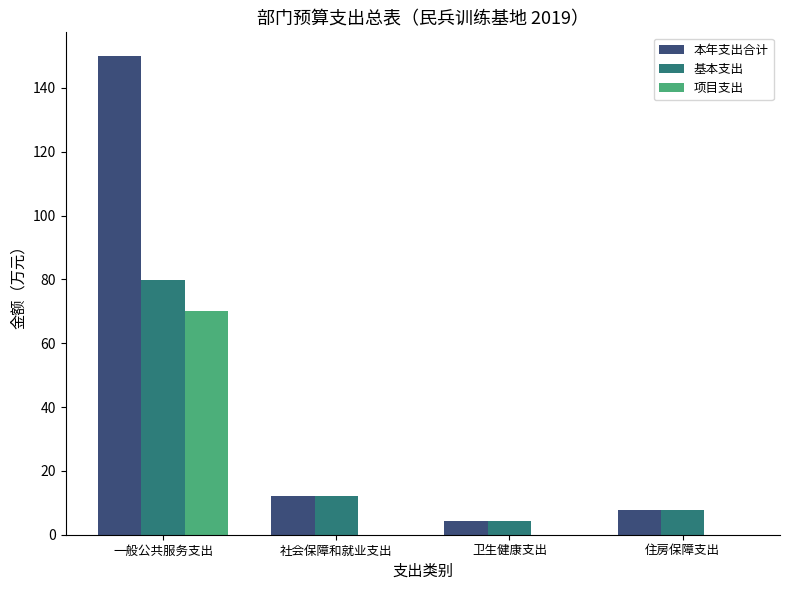

What is the sum of the 本年支出合计 values at 住房保障支出 and 卫生健康支出?

12.2